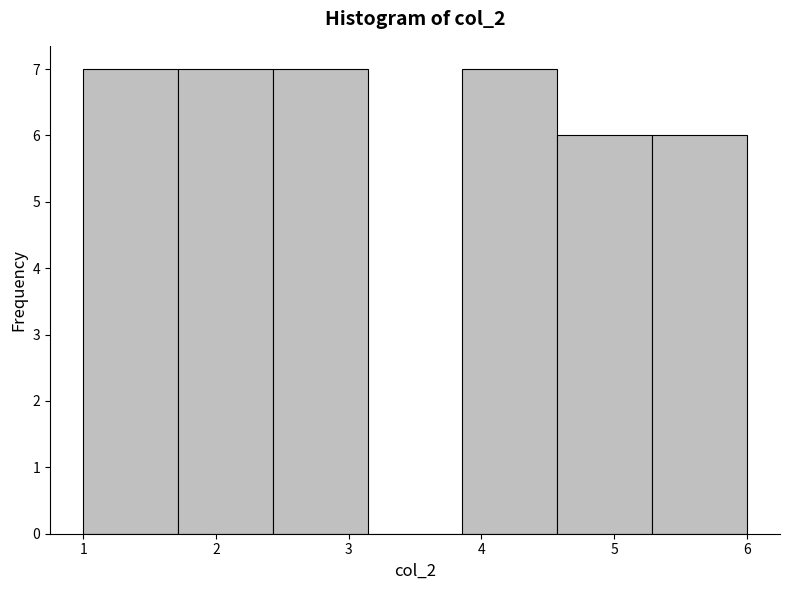

Reading left to right, list every bar in this chart as the range it spans on the x-axis followed by its height. Neither the bar edges nor the heights are printed on the chart, so give them approximately, as read against the axes.

1.0 to 1.7: 7
1.7 to 2.4: 7
2.4 to 3.1: 7
3.1 to 3.9: 0
3.9 to 4.6: 7
4.6 to 5.3: 6
5.3 to 6.0: 6